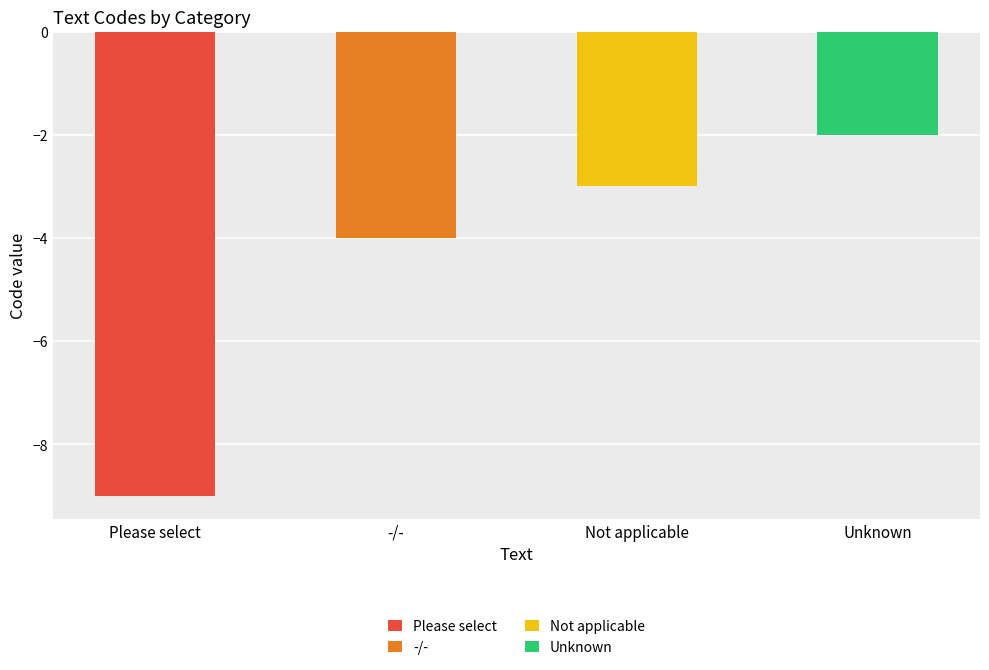

At which label does the data first exceed -3?

Unknown